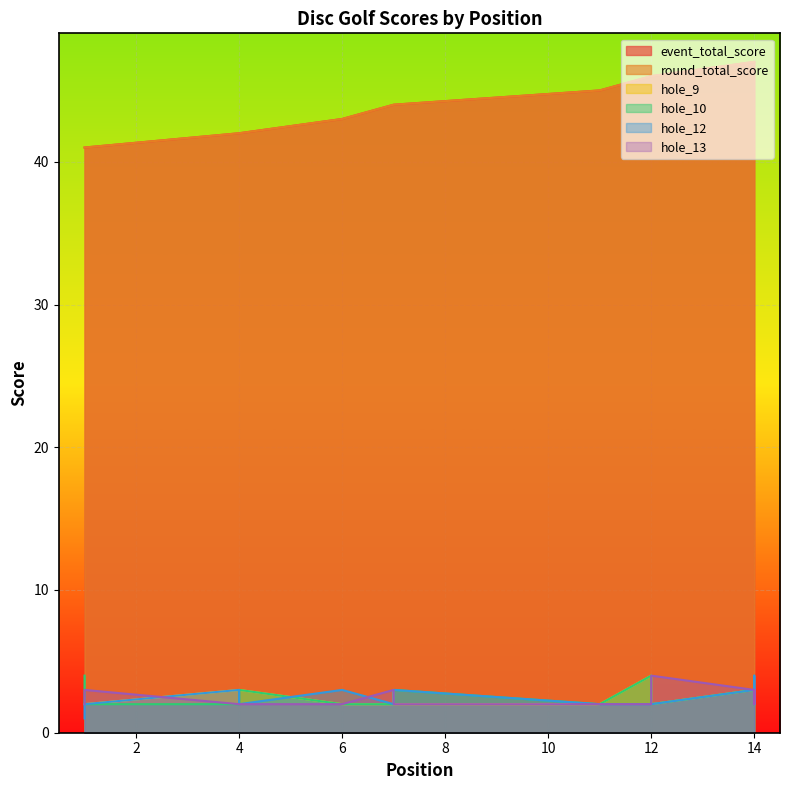

Rank the series at 4 from lowest to highest value.

hole_10, hole_13, hole_9, hole_12, event_total_score, round_total_score